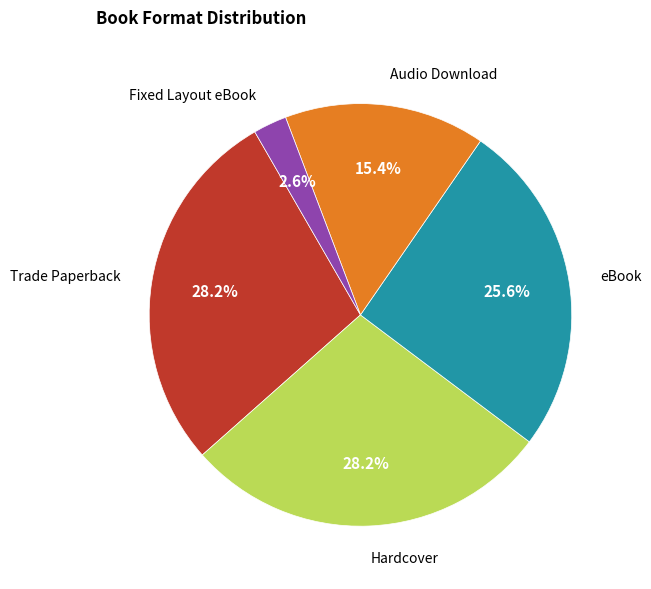

Is there a majority slice in this chart?

No